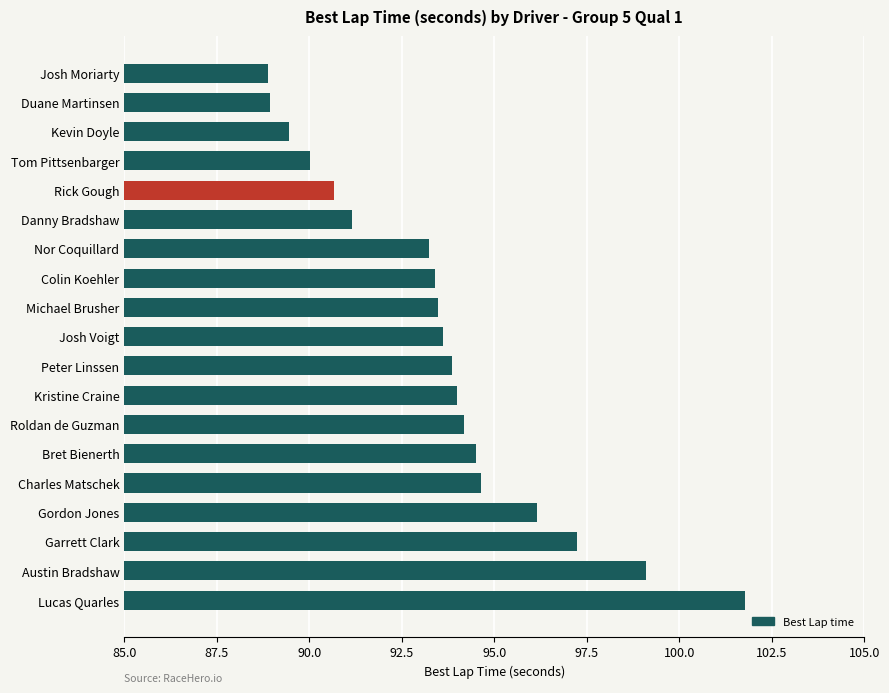

Between Peter Linssen and Kevin Doyle, which is larger?

Peter Linssen